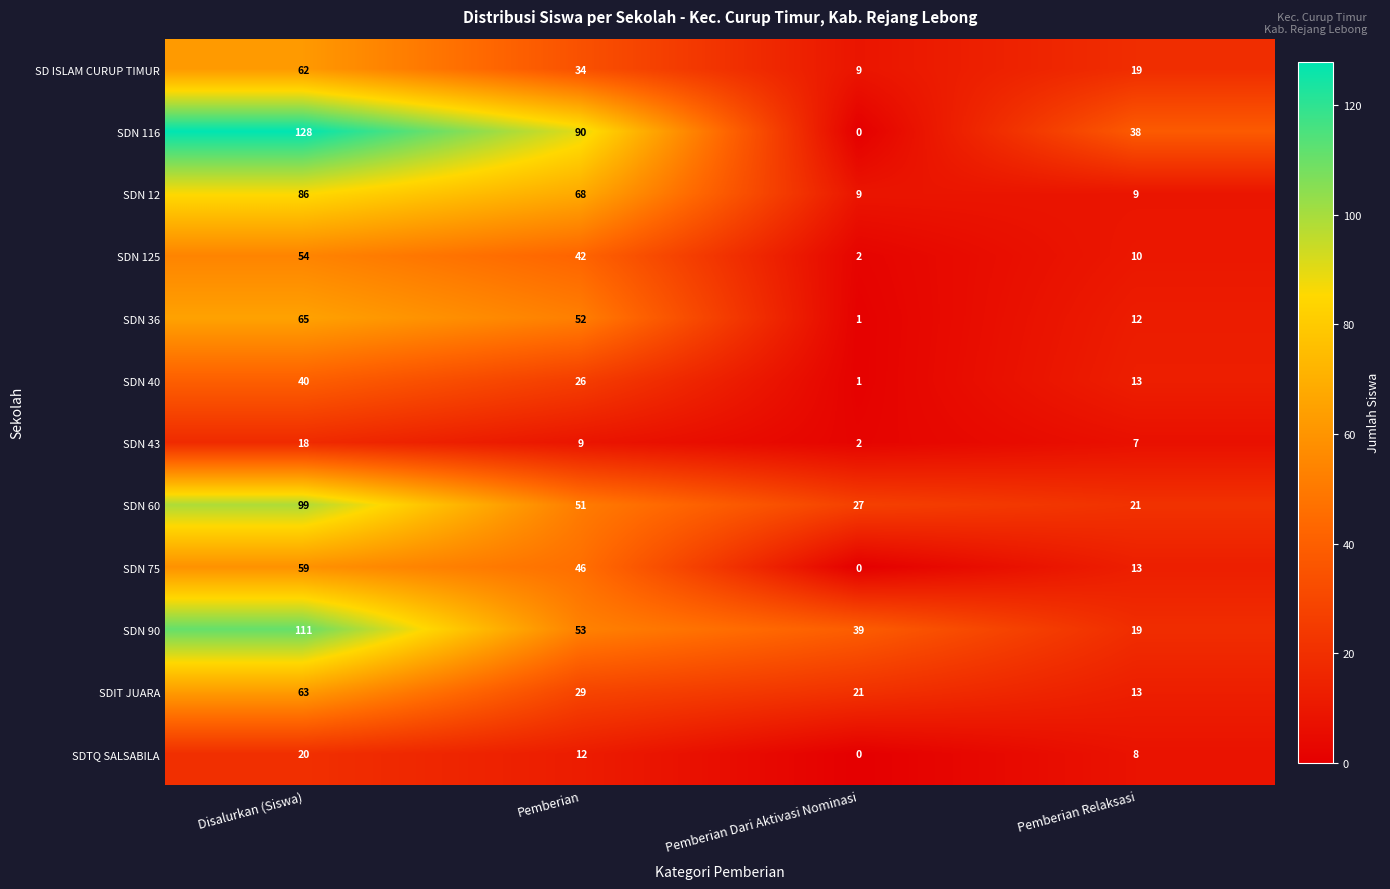

What is the highest value of the SDN 36 series?

65